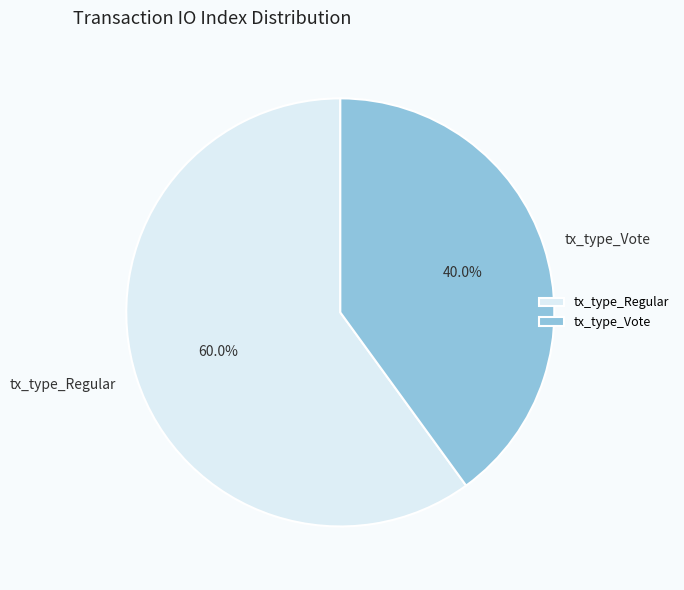

Rank the categories by value from lowest to highest.

tx_type_Vote, tx_type_Regular